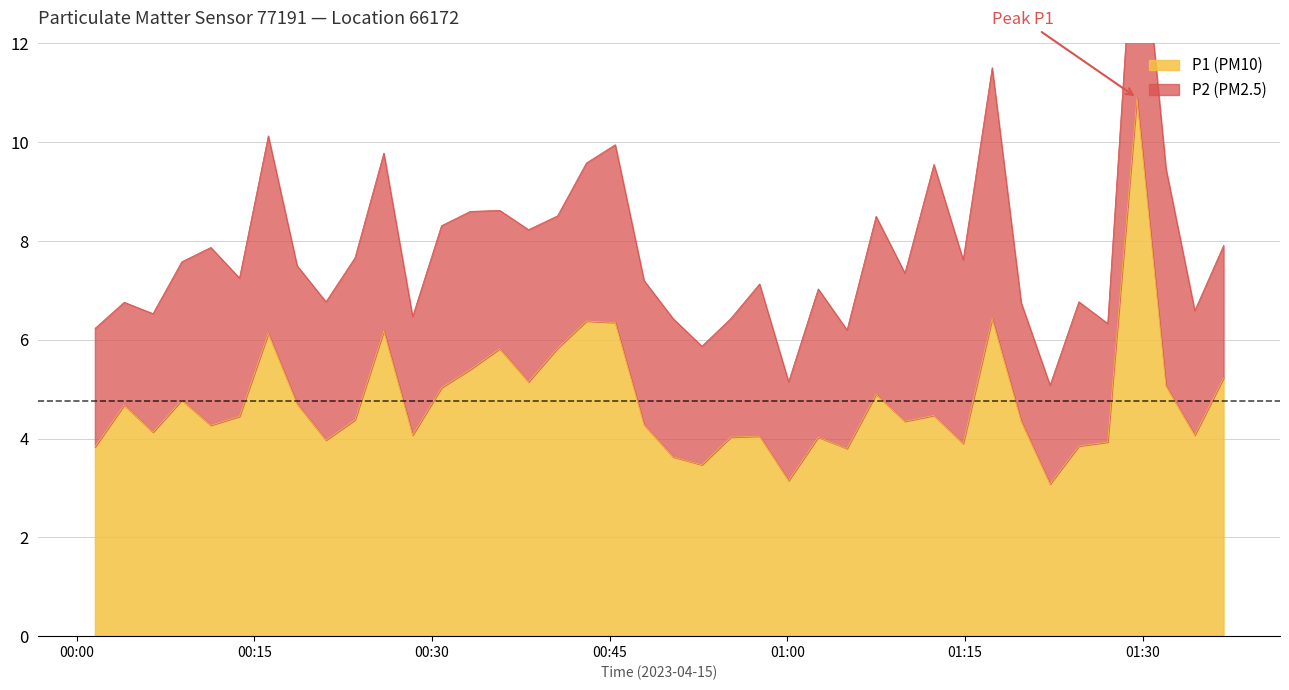

What is the maximum value for P1 (PM10)?

10.9